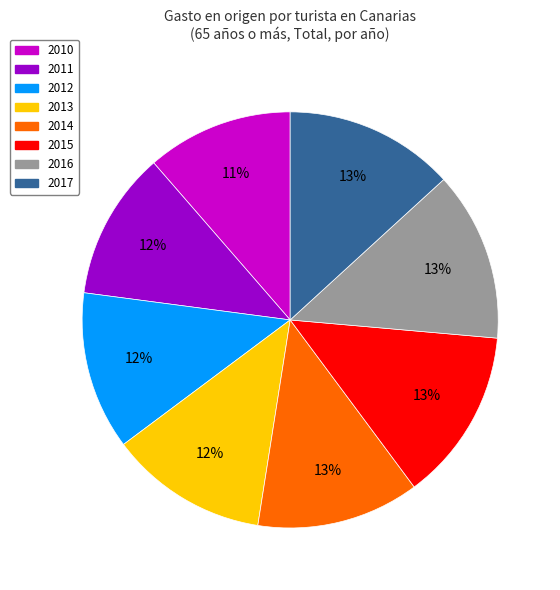

Is there a majority slice in this chart?

No